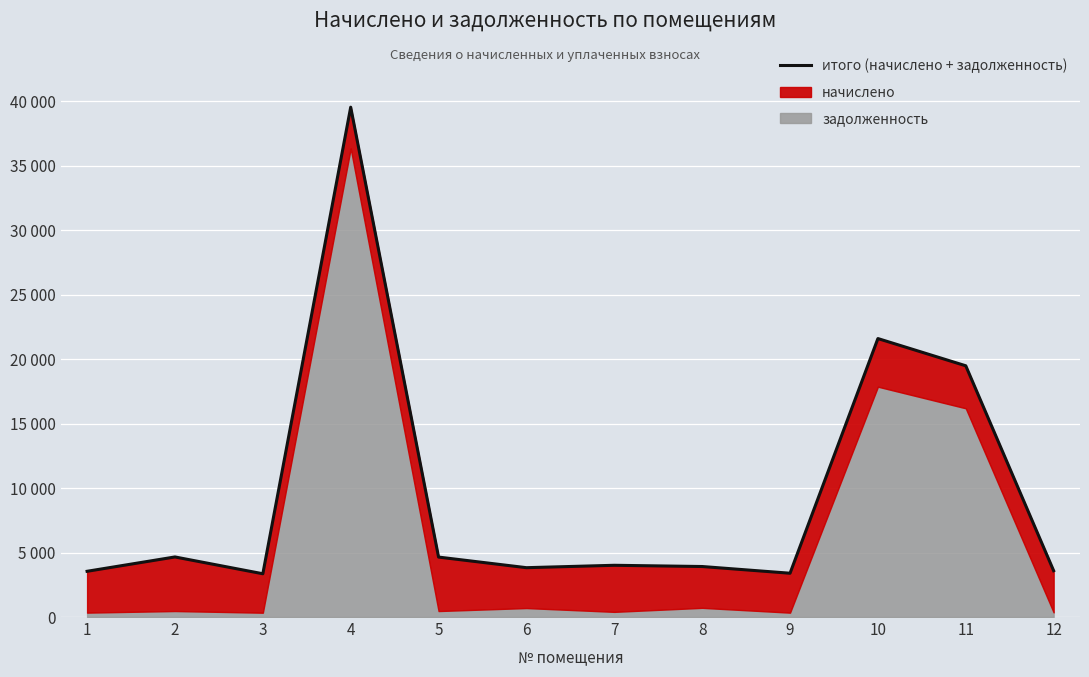

At which category does the chart reach its peak across all series?

4